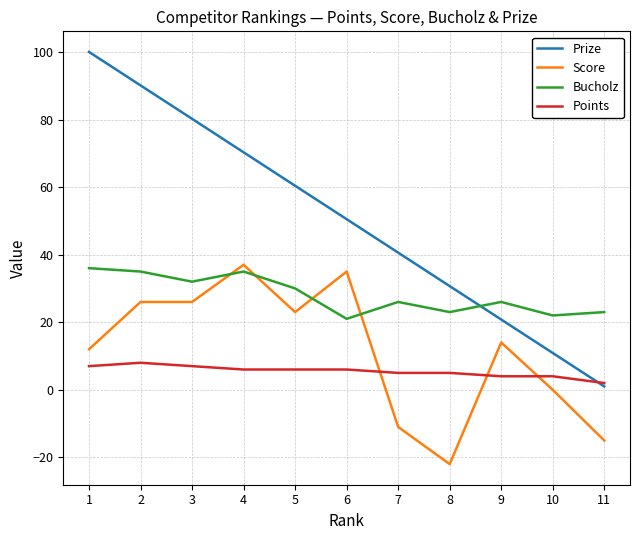

Reading left to right, what are all the values shown in this chart?

Prize: 1=100.0	2=90.1	3=80.2	4=70.3	5=60.4	6=50.5	7=40.6	8=30.7	9=20.8	10=10.9	11=1.0
Score: 1=12.0	2=26.0	3=26.0	4=37.0	5=23.0	6=35.0	7=-11.0	8=-22.0	9=14.0	10=0.0	11=-15.0
Bucholz: 1=36.0	2=35.0	3=32.0	4=35.0	5=30.0	6=21.0	7=26.0	8=23.0	9=26.0	10=22.0	11=23.0
Points: 1=7.0	2=8.0	3=7.0	4=6.0	5=6.0	6=6.0	7=5.0	8=5.0	9=4.0	10=4.0	11=2.0